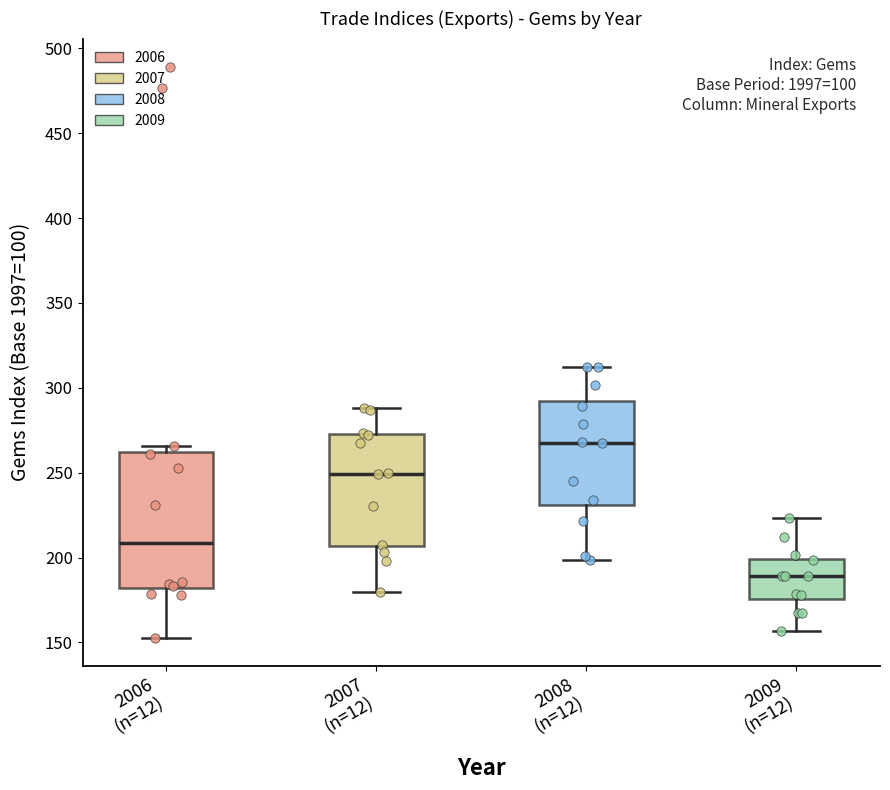

Reading left to right, read every box against the y-axis: the position of its median line, the range the box covers, and the ends of its whiskers. The values are not printed on the chart, so give them approximately, as read against the axis.

2006 (n=12): median 210, box 180 to 260, whiskers 155 to 265
2007 (n=12): median 250, box 205 to 275, whiskers 180 to 290
2008 (n=12): median 270, box 230 to 290, whiskers 200 to 310
2009 (n=12): median 190, box 175 to 200, whiskers 155 to 225